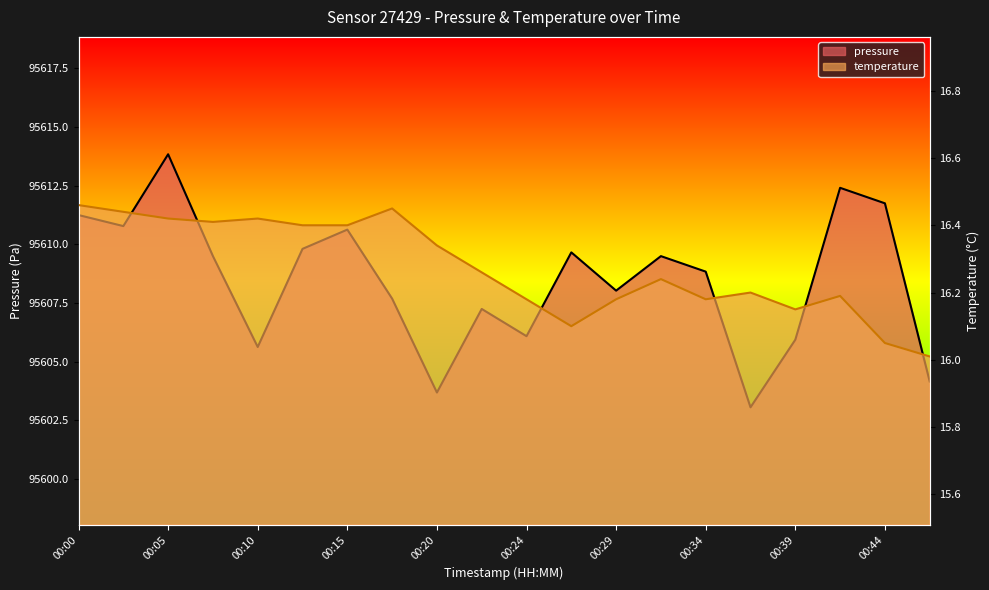

In pressure, how many points are lower than both neighbors (excluding endpoints)?

6